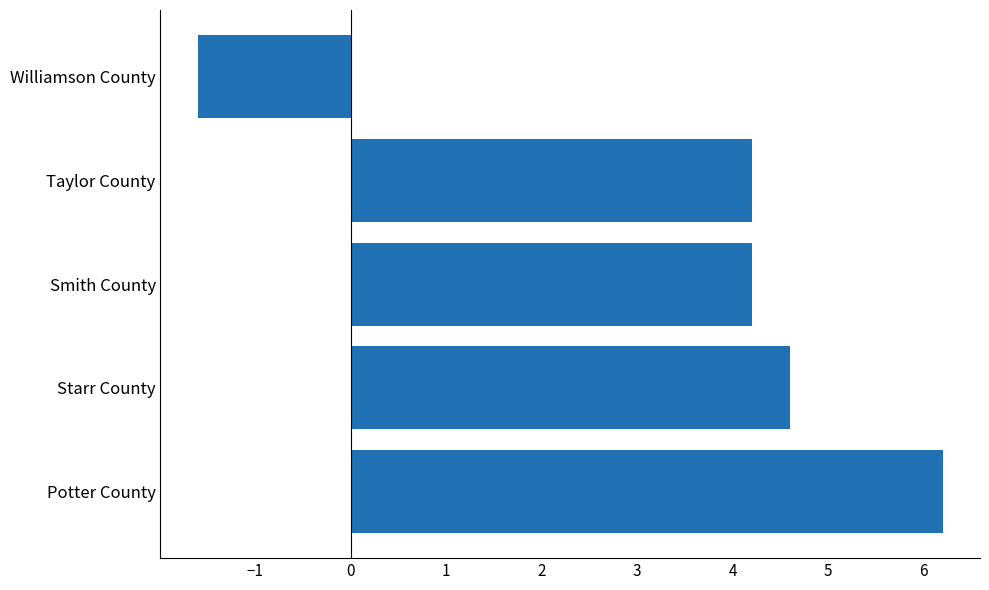

What is the greatest value displayed?

6.2